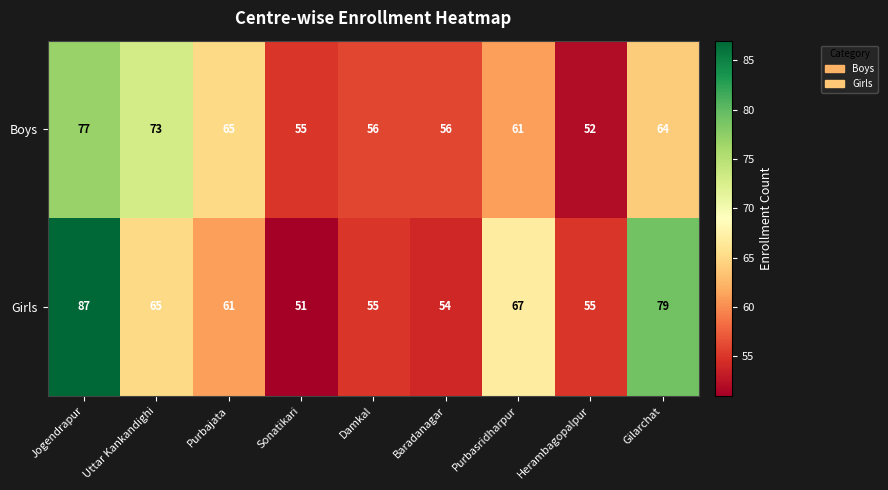

Where is Girls nearest to the value 69?

Purbasridharpur